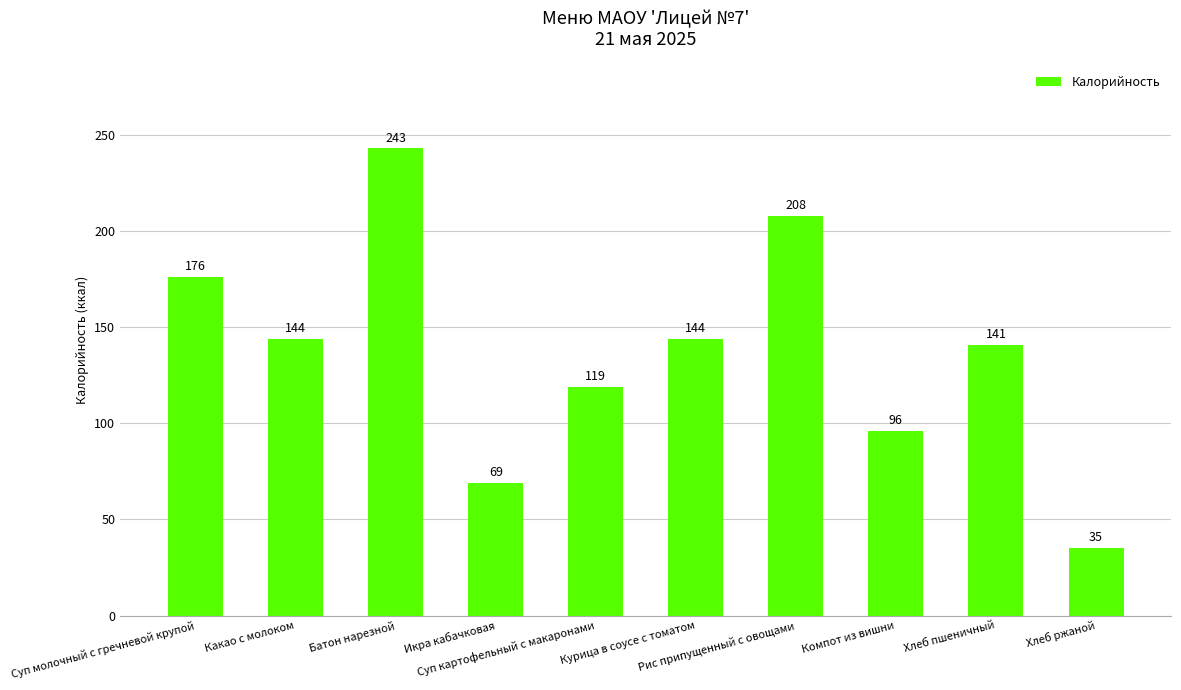

Is it true that the value at Хлеб пшеничный is 197?

False